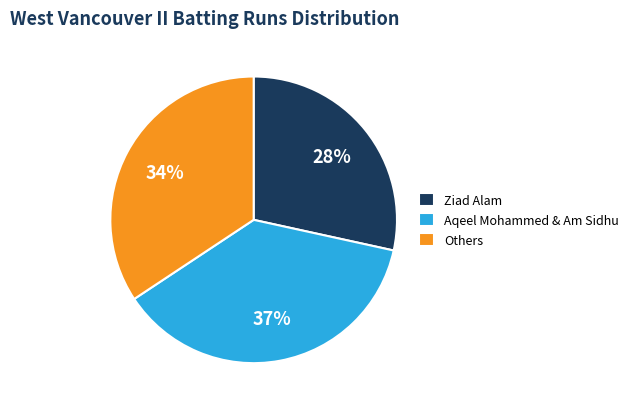

Combined, do Aqeel Mohammed & Am Sidhu and Others account for over 50%?

Yes